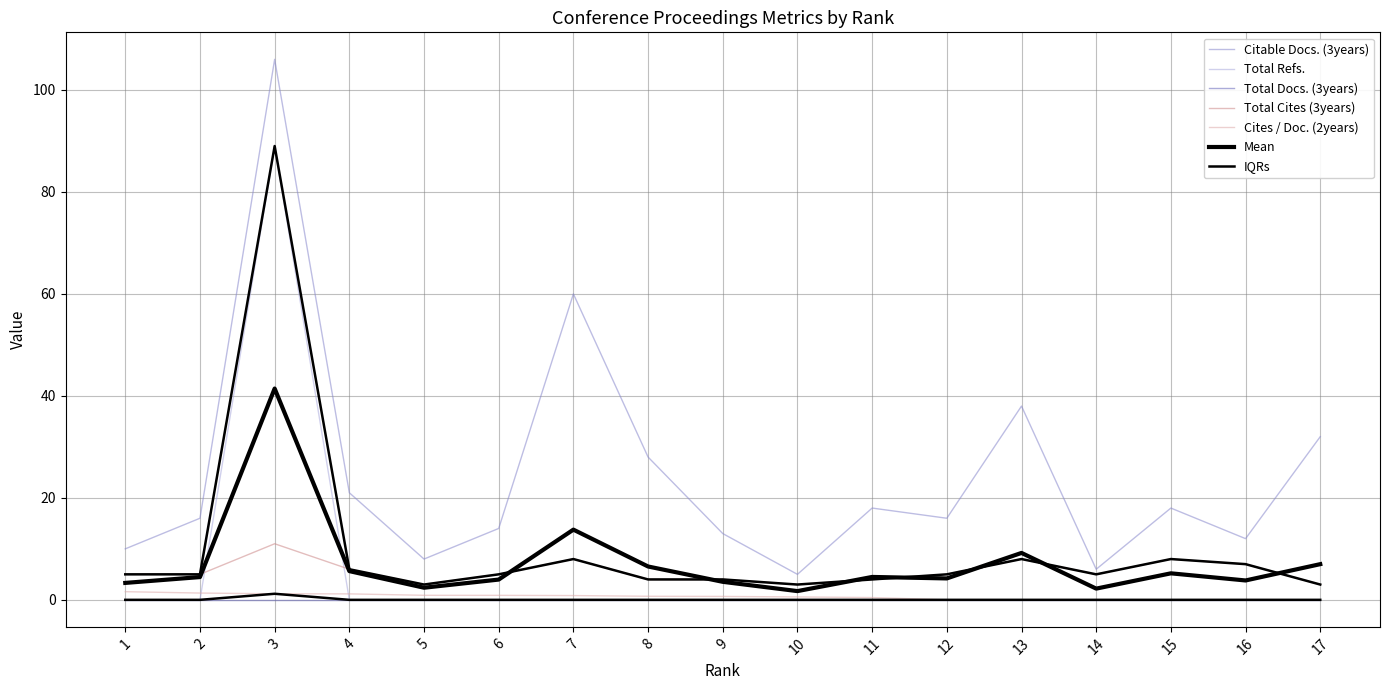

Between 1 and 16, which series saw the biggest shift?

Citable Docs. (3years)